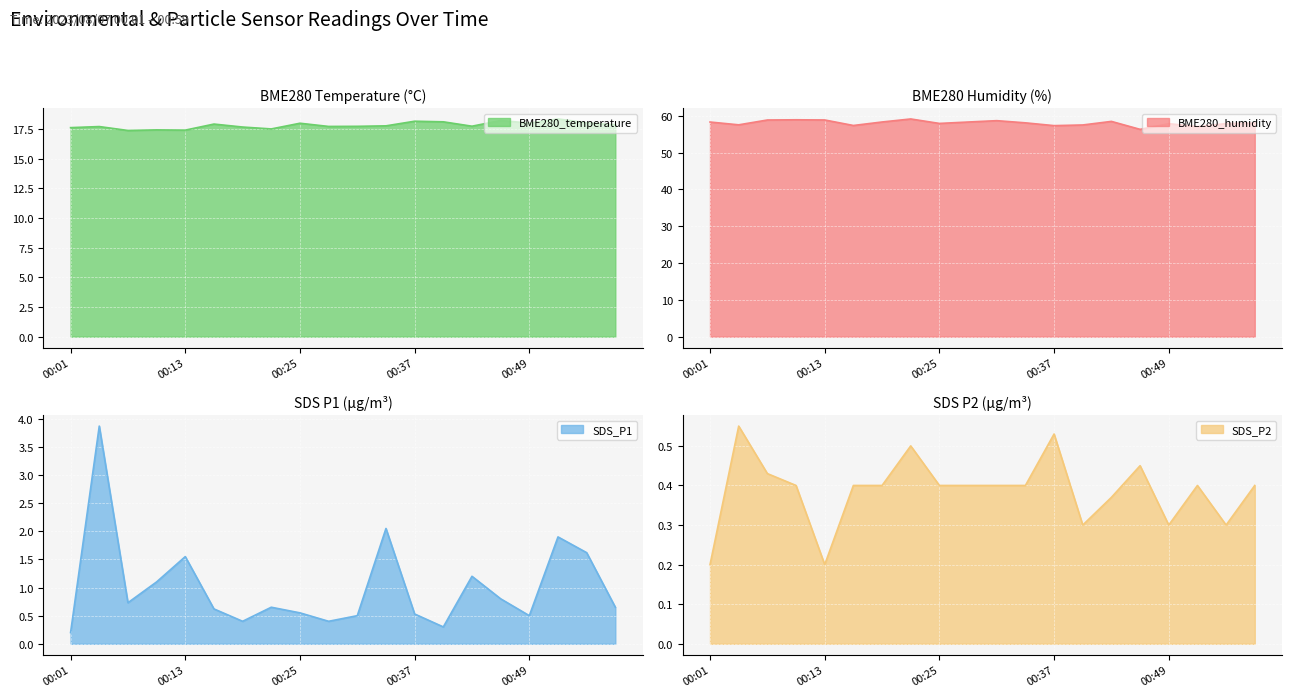

Which category has the lowest value across all series?

00:01